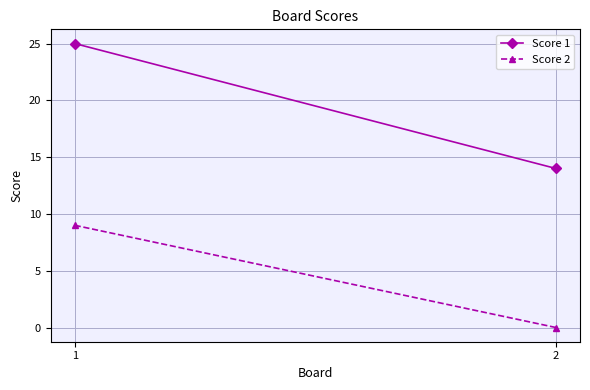

Rank the series by their average value, from highest to lowest.

Score 1, Score 2